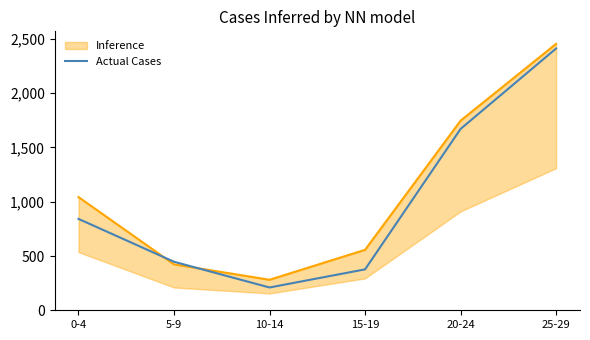

How many points are lower than both their immediate neighbors (excluding endpoints)?

1